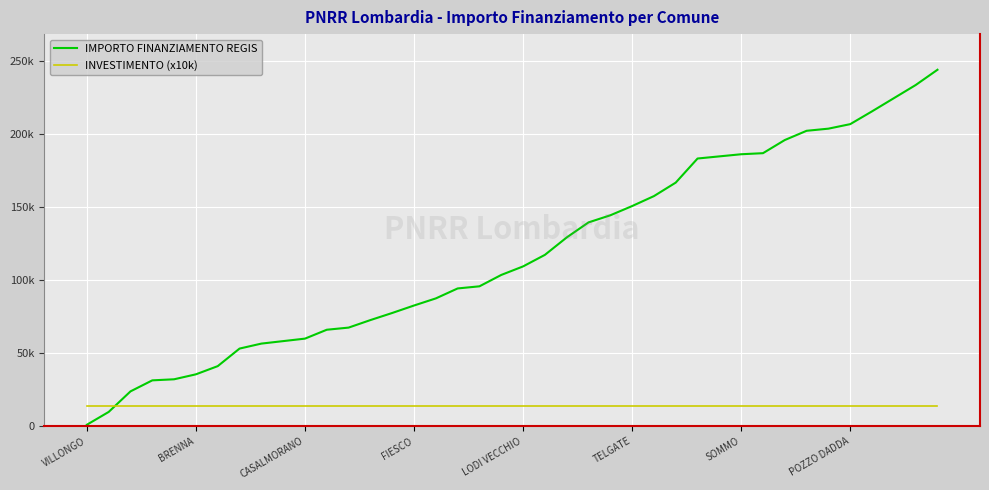

Is this an area chart (filled region under the line)?

No